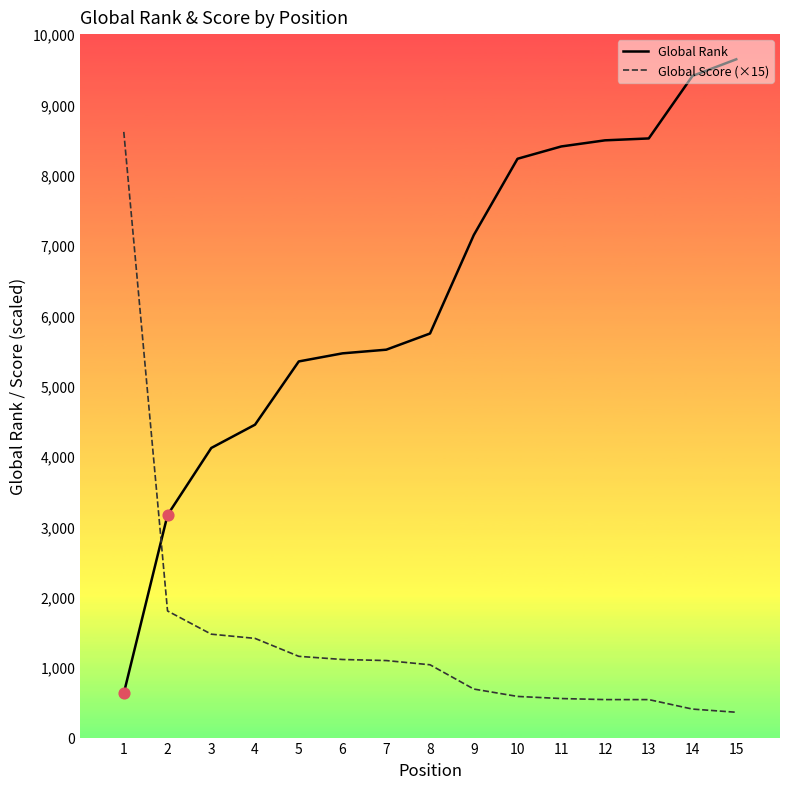

What is the total value across all series at 8?

6779